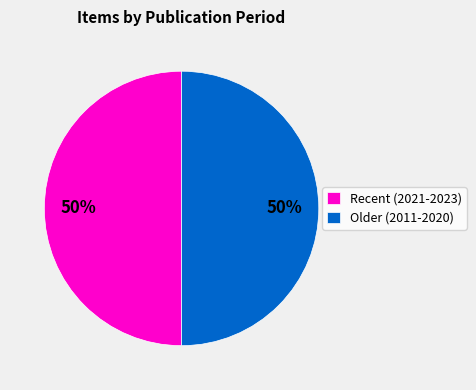

Do Older (2011-2020) and Recent (2021-2023) together represent more than half of the pie?

Yes